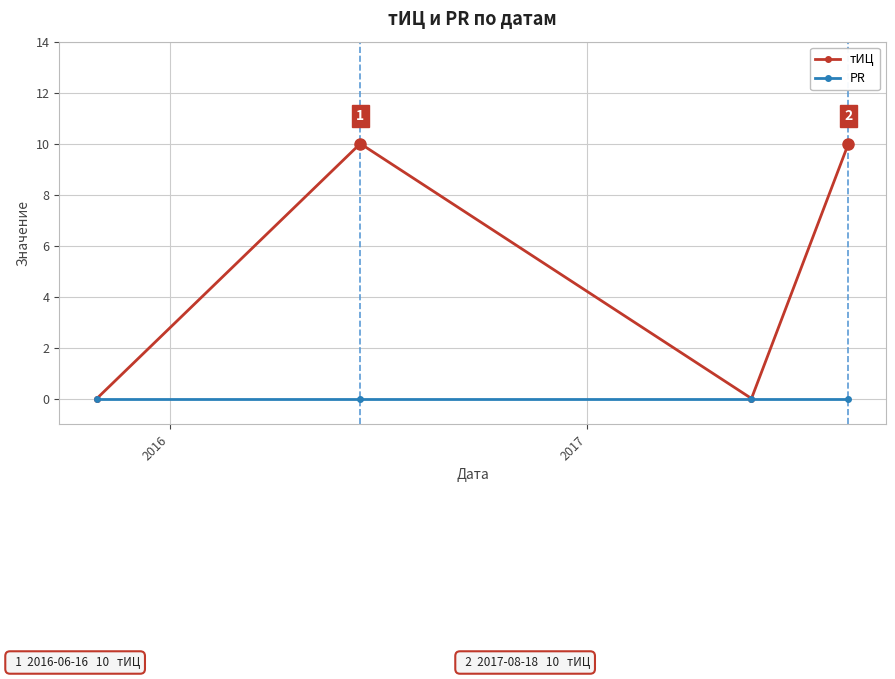

How many lines are shown in the chart?

2